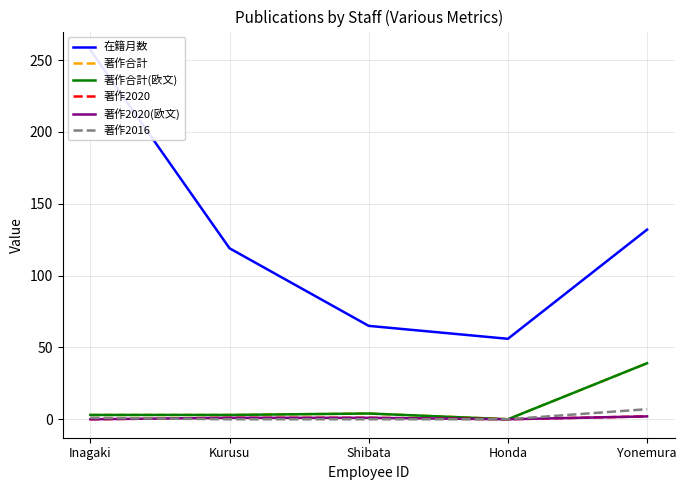

Is this an area chart (filled region under the line)?

No